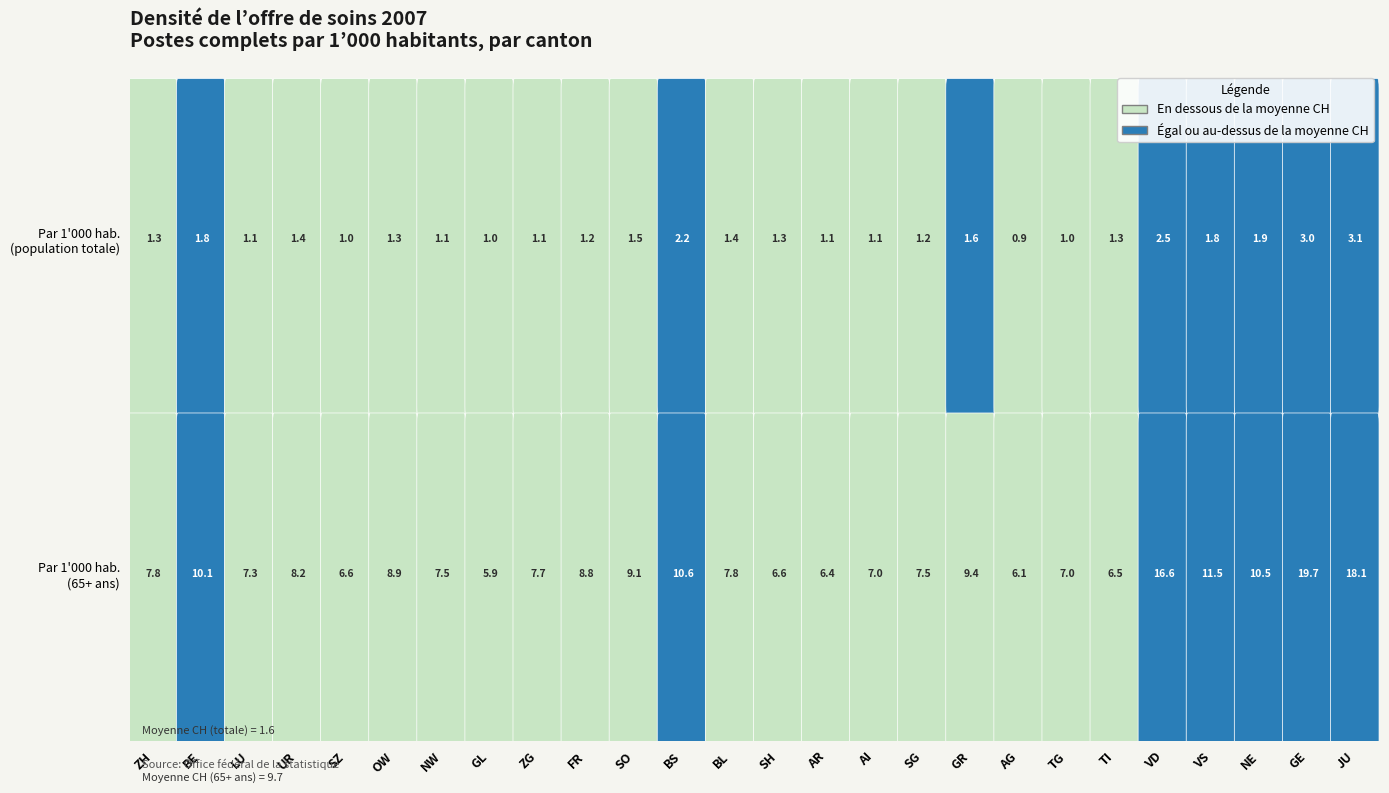

What is the total value across all series at GL?

6.9